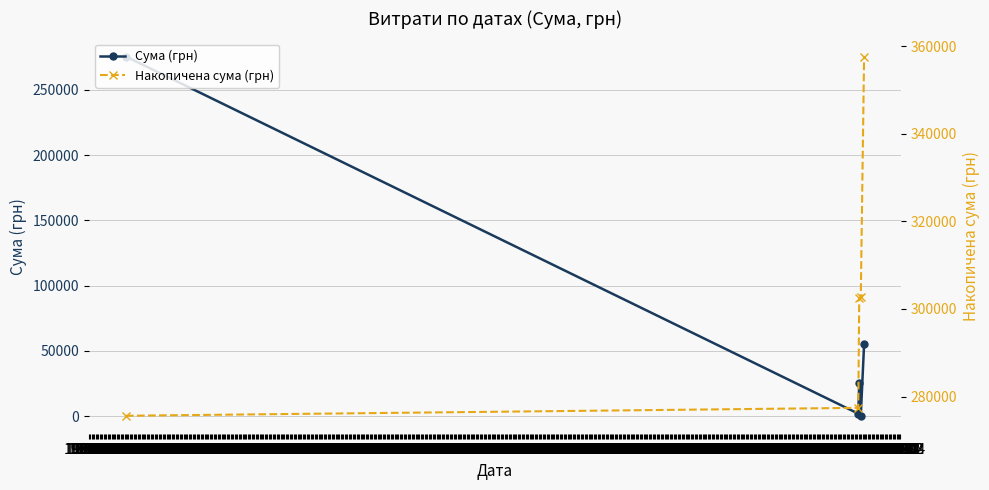

The value of Сума (грн) at 1967-10 is 570.3. True or false?

False